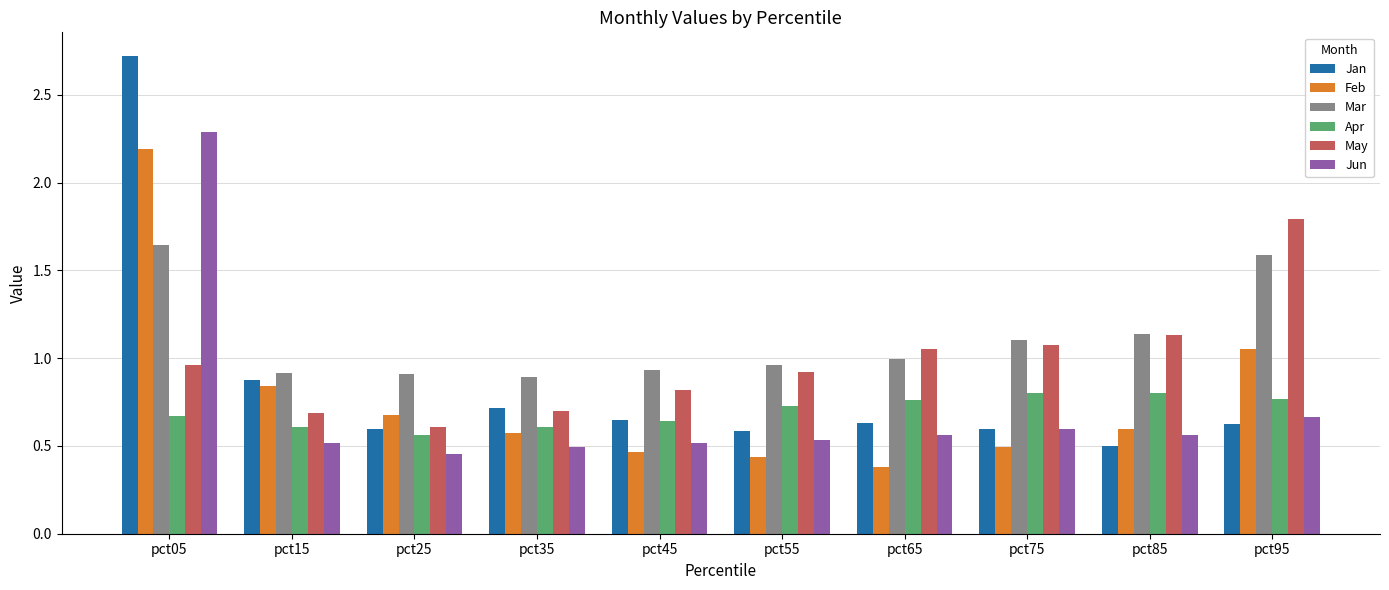

At which label is Feb closest to 1?

pct95